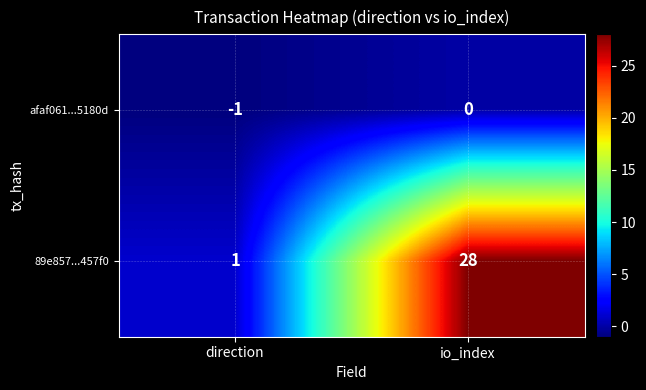

Reading left to right, extract all data points from this chart.

afaf061...5180d: direction=-1	io_index=0
89e857...457f0: direction=1	io_index=28